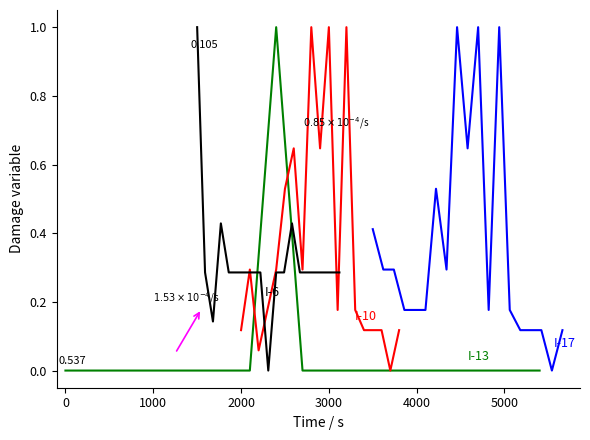

True or false: I-13 and I-17 intersect in this chart.

False